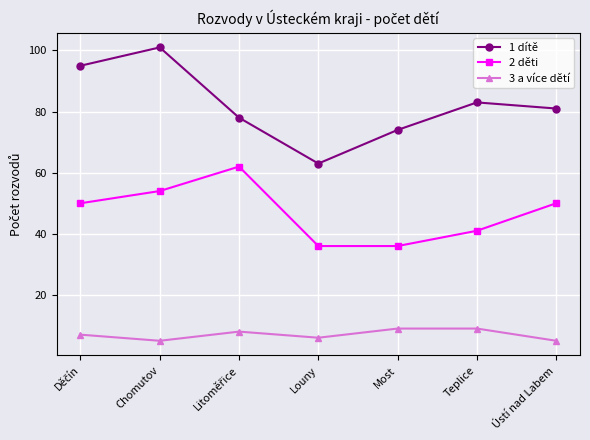

Which series has the largest total across all categories?

1 dítě